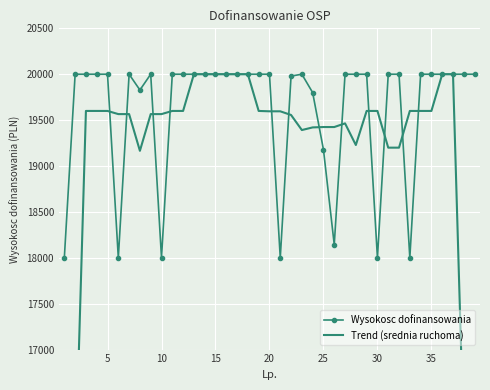

What is the difference between the maximum and second lowest values in the Wysokosc dofinansowania series?

2000